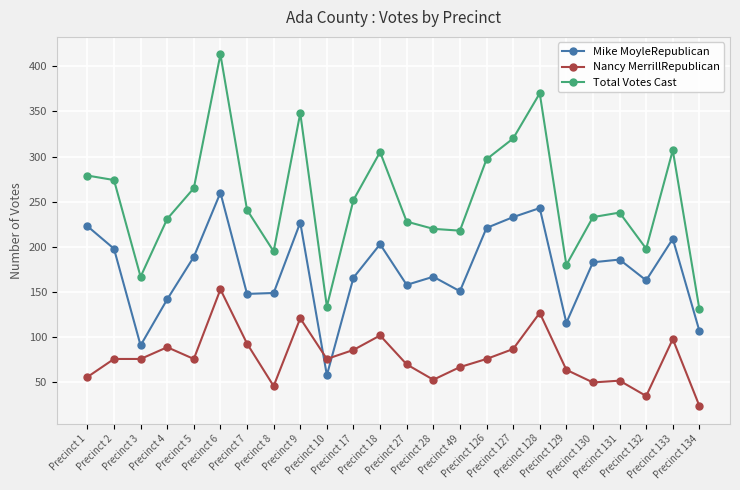

Is this an area chart (filled region under the line)?

No